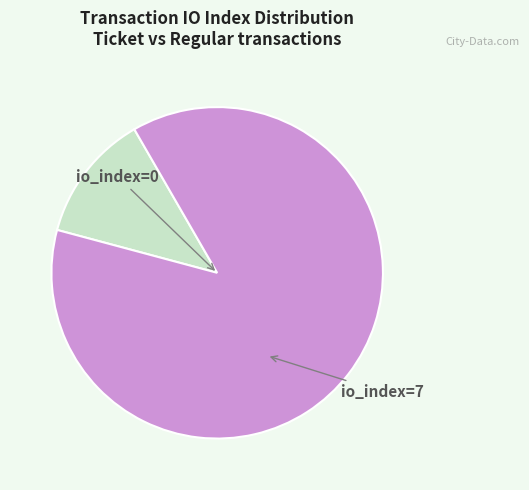

Is there a majority slice in this chart?

Yes